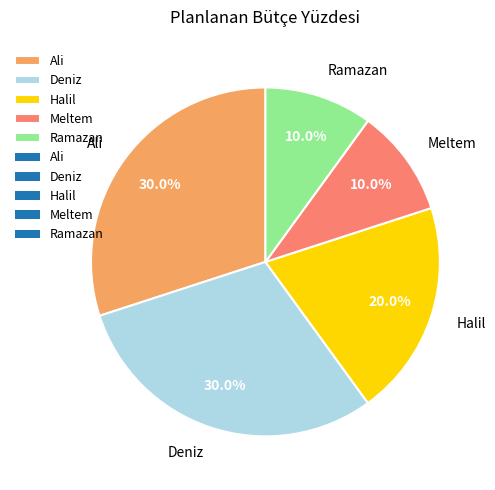

How many slices are in this pie chart?

5